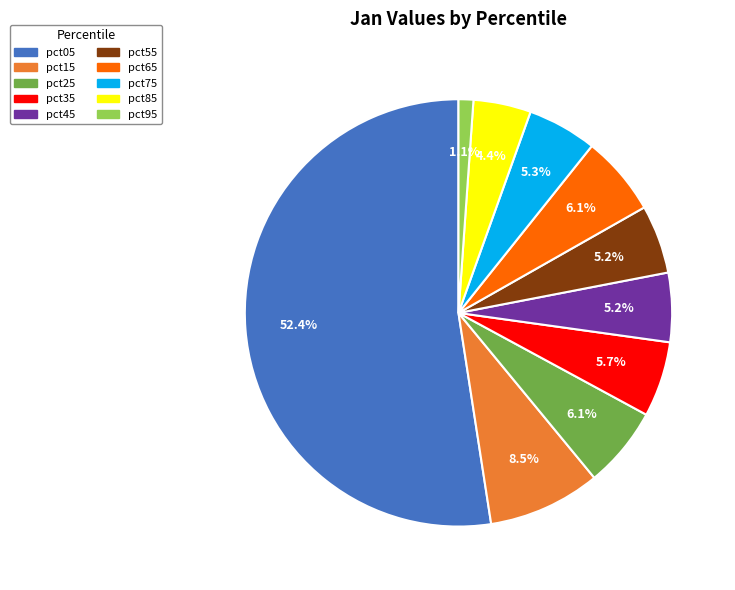

To the nearest percent, what portion does pct05 represent?

52%